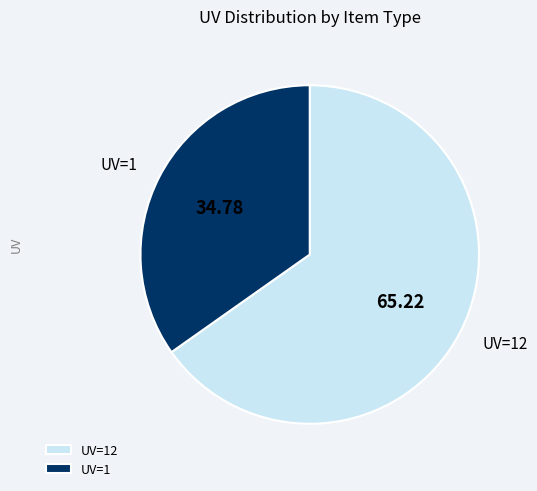

Combined, do UV=1 and UV=12 account for over 50%?

Yes